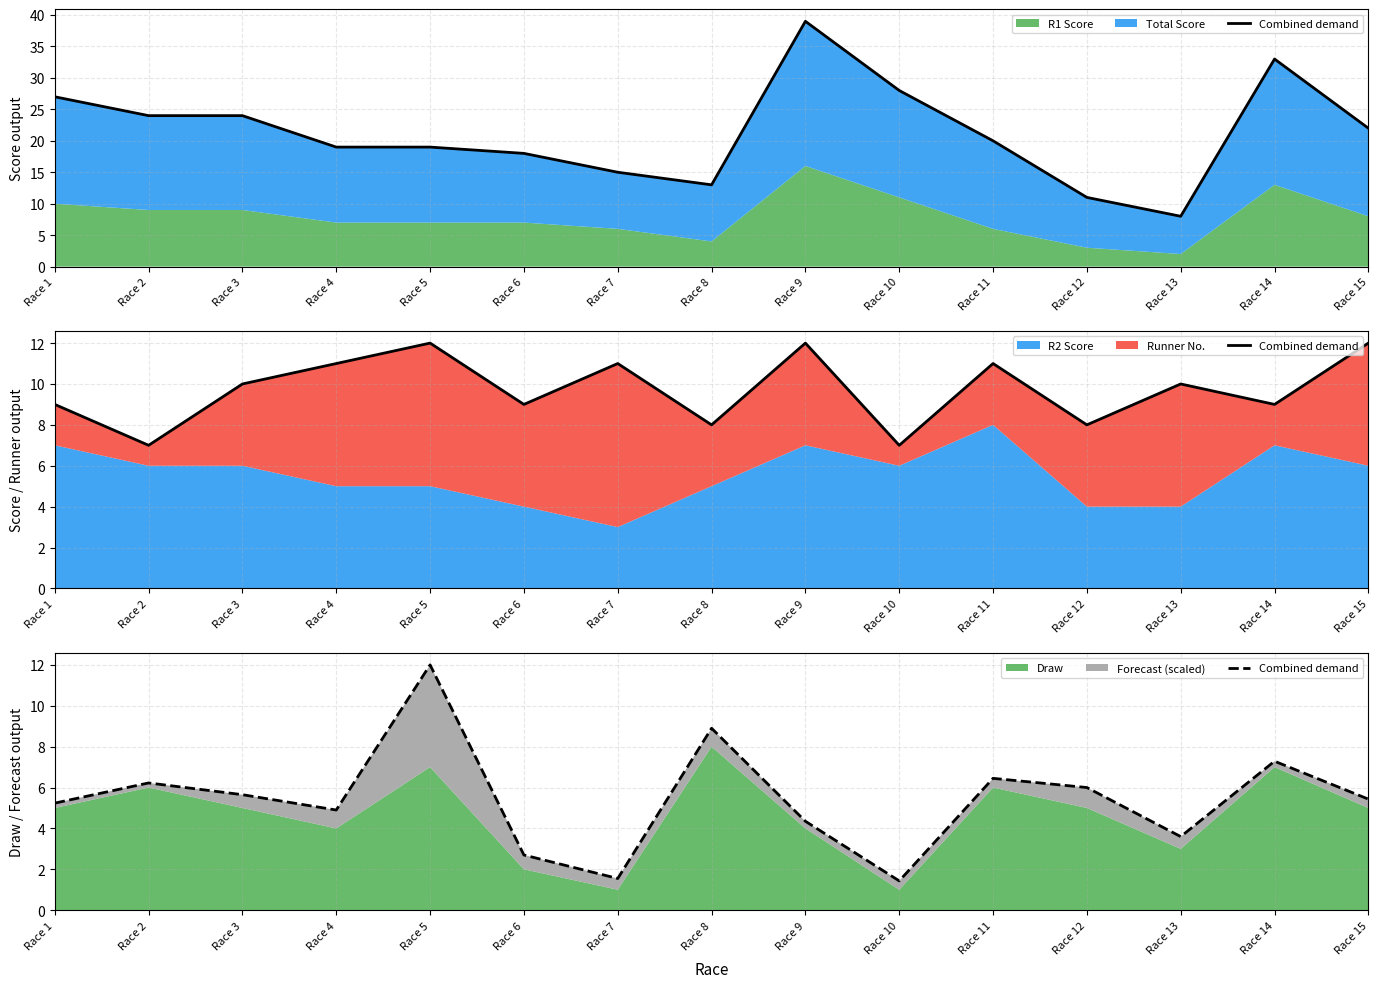

Which has a higher value, Race 2 or Race 15?

Race 2